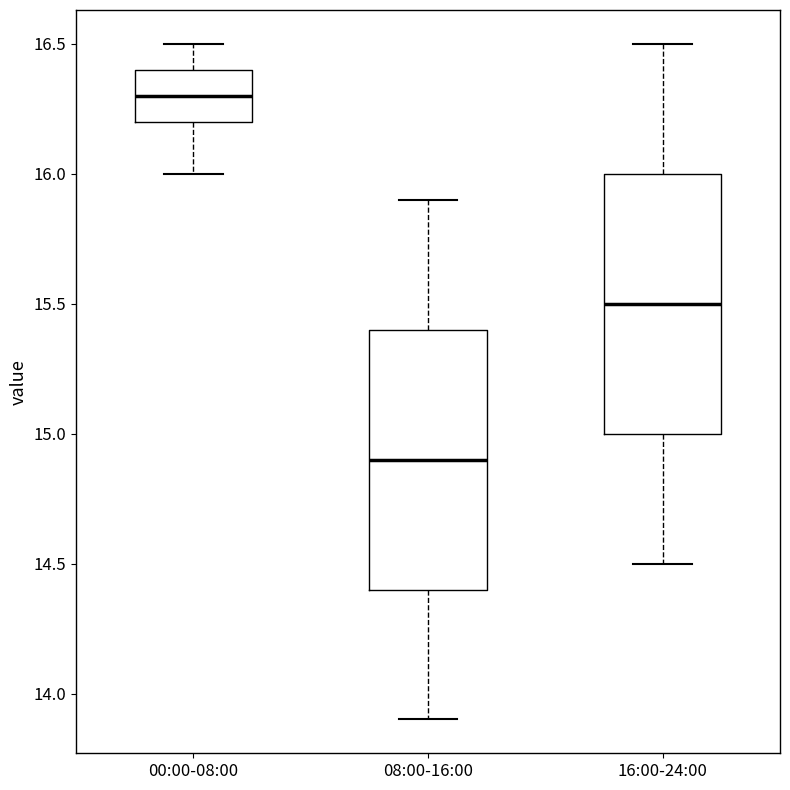

Where is the upper edge of the box for 00:00-08:00 on the y-axis? The values are not printed on the chart, so give them approximately, as read against the axis.

16.4